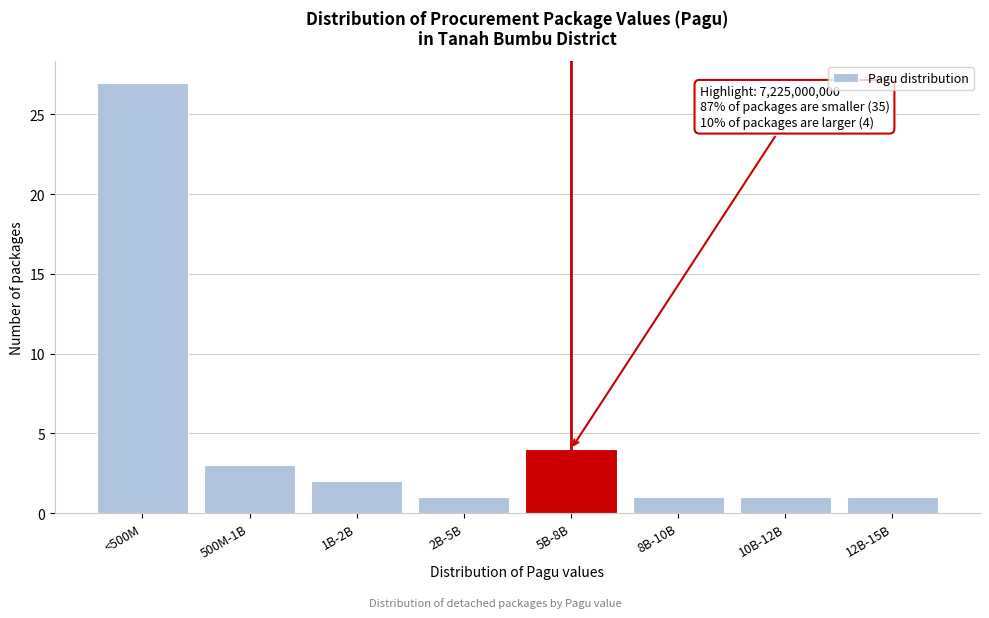

Reading left to right, extract all data points from this chart.

27	3	2	1	4	1	1	1